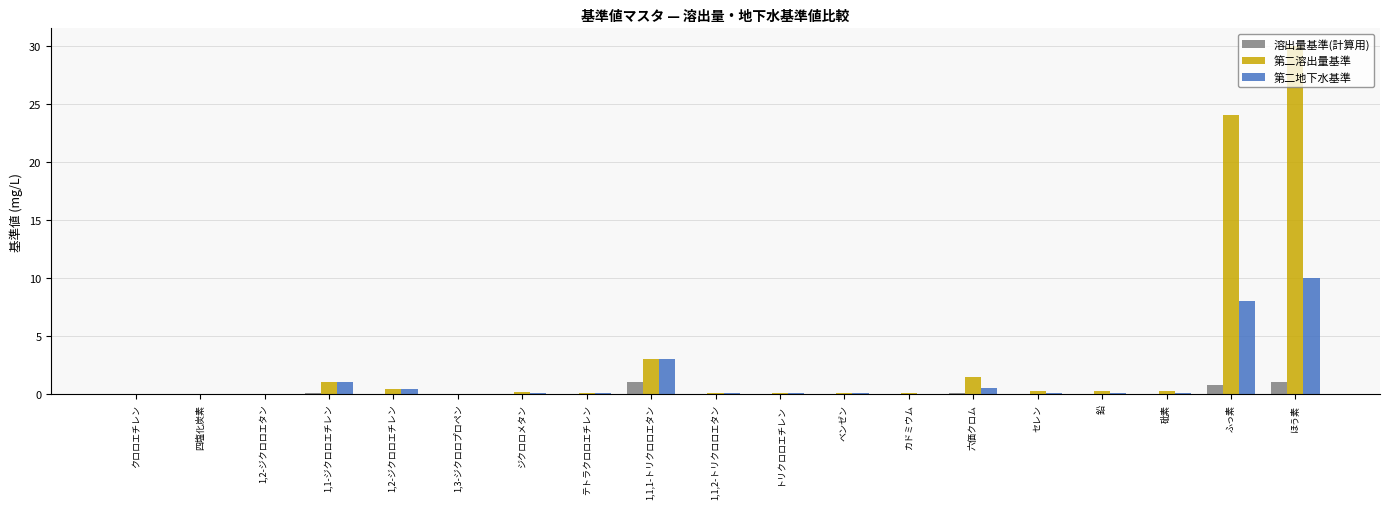

What is the total value across all series at カドミウム?

0.1